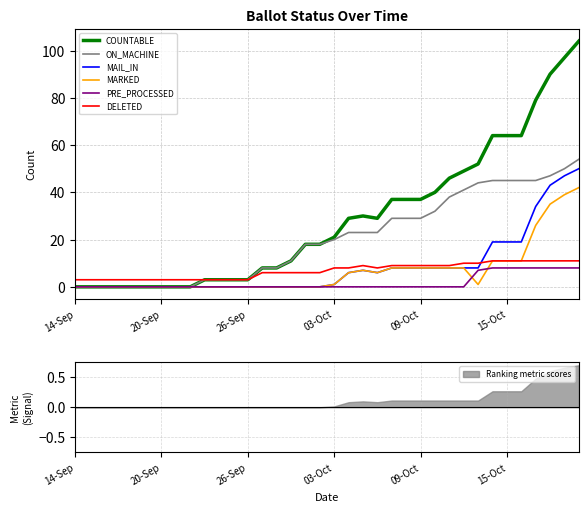

How many lines are shown in the chart?

6